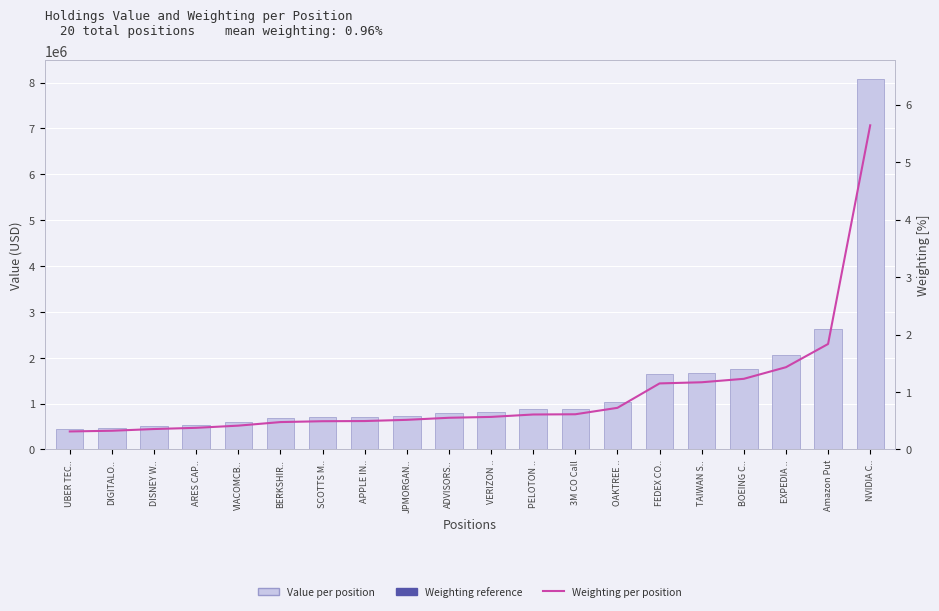

What is the value of the Value per position bar at the 9th from the left?

737000.0